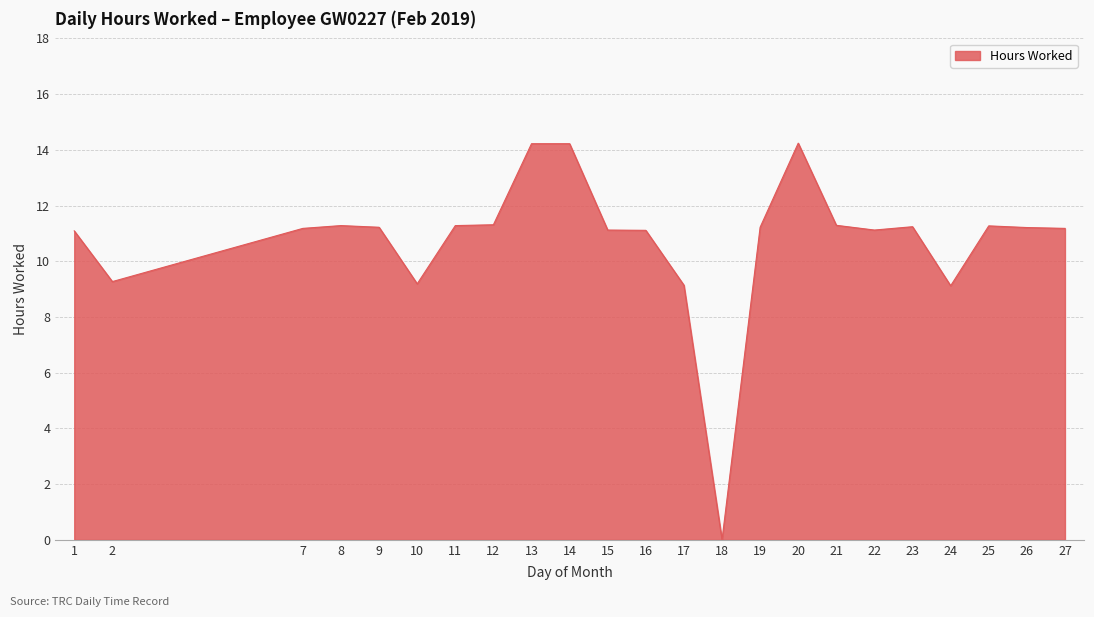

What is the change in value from 7 to 21?

+0.1